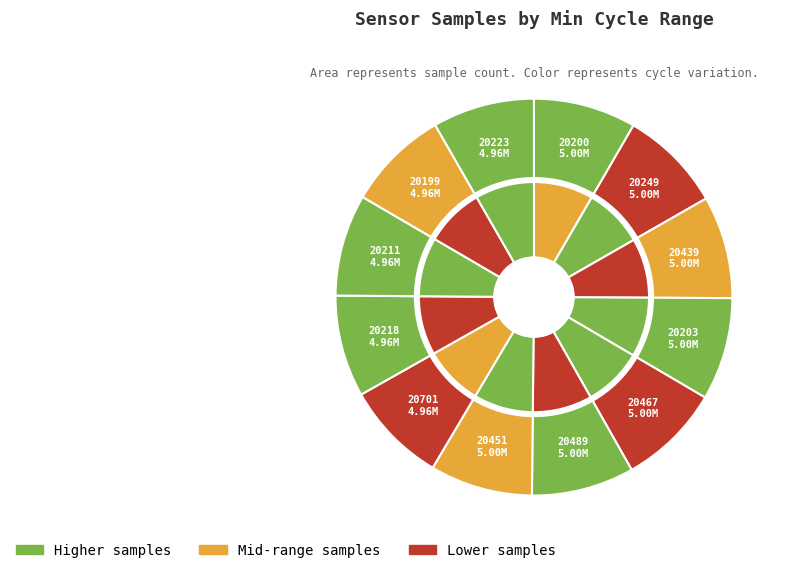

To the nearest percent, what portion does 20439 represent?

8%